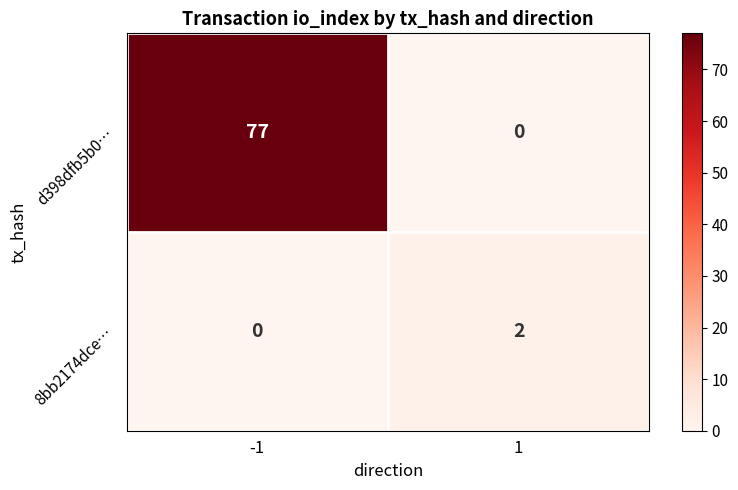

The value of d398dfb5b0… at -1 is 117. True or false?

False